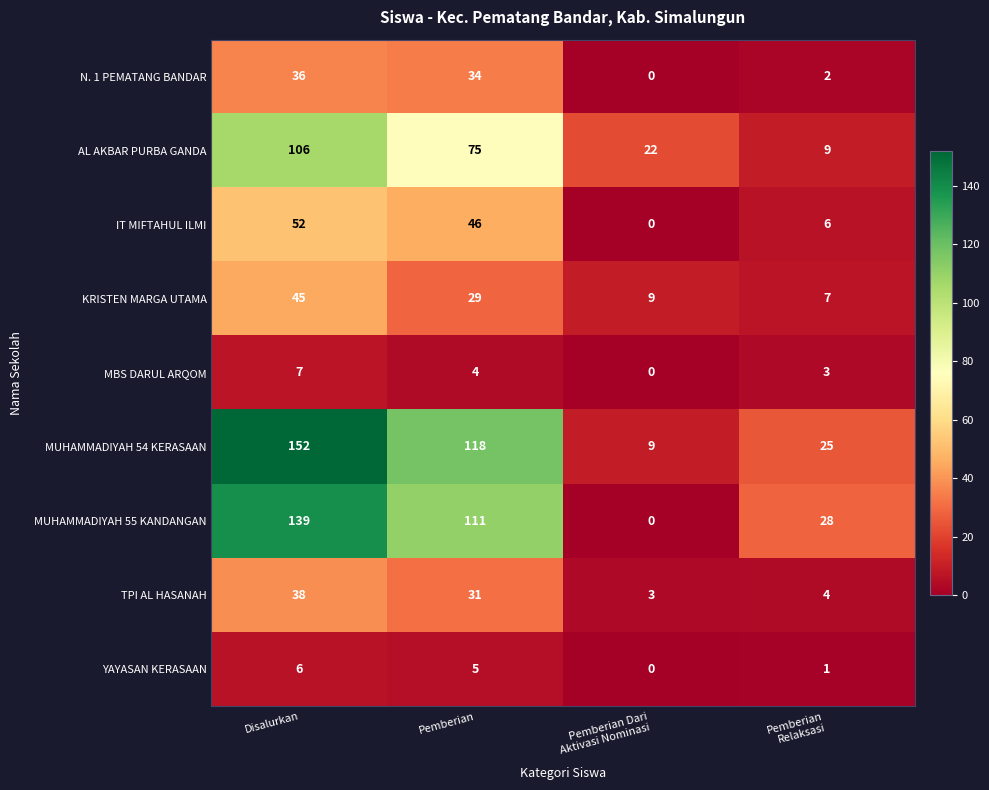

True or false: IT MIFTAHUL ILMI has a value of 22 at Pemberian.

False